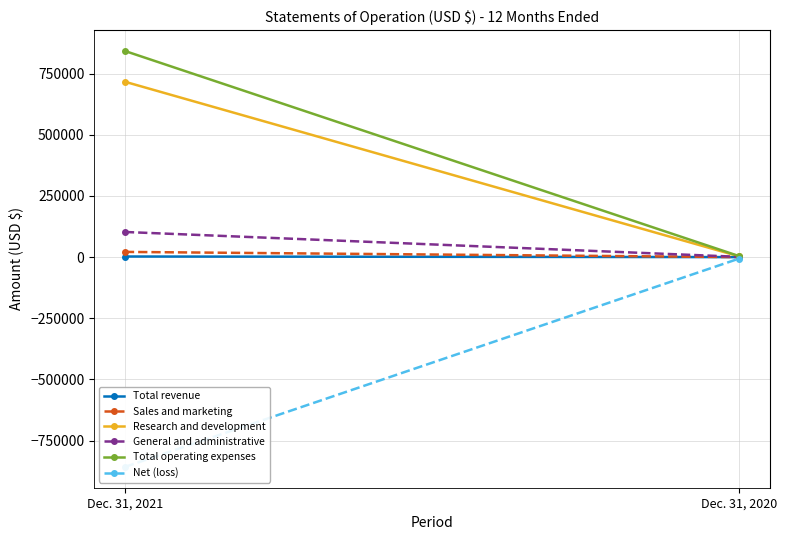

What is the value of the Sales and marketing point at the 1st from the left?

21257